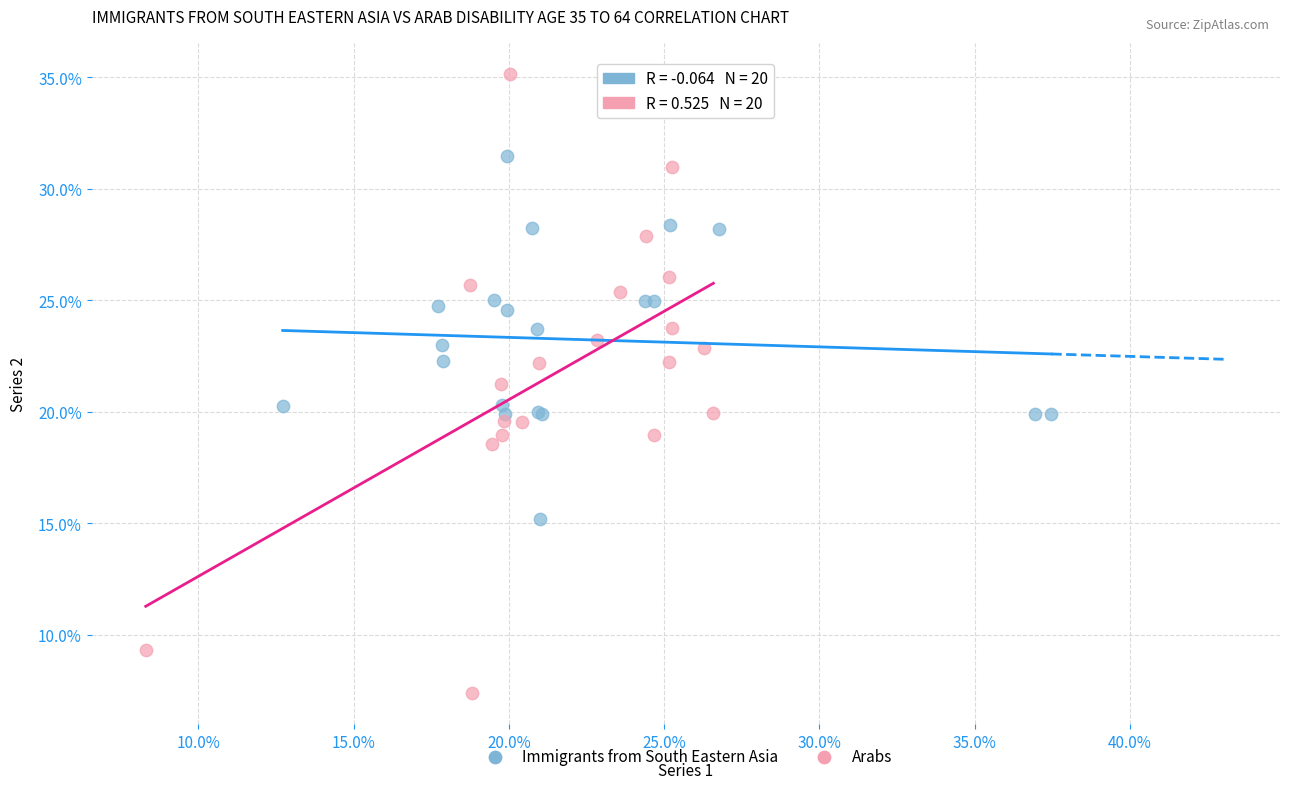

Which series reaches the minimum Y coordinate?

Arabs